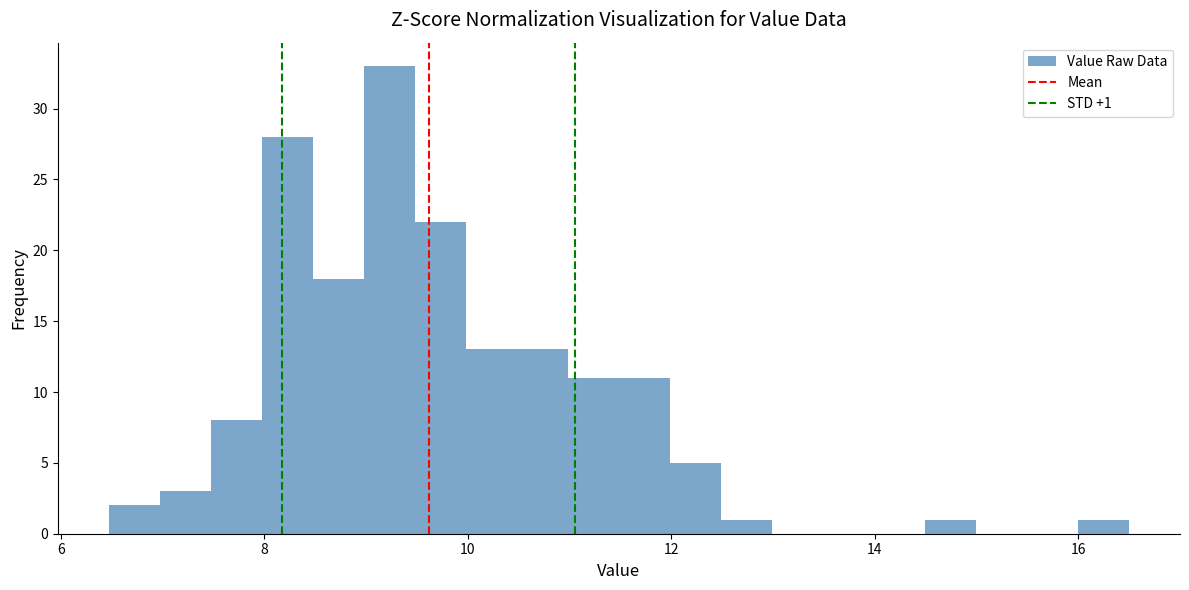

Read against the x-axis, roughly where is the centre of the tallest bar?

9.2